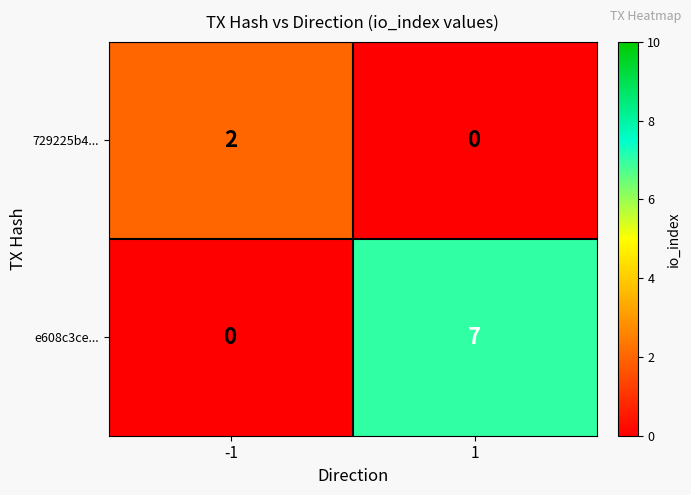

What is the maximum value shown in the chart?

7